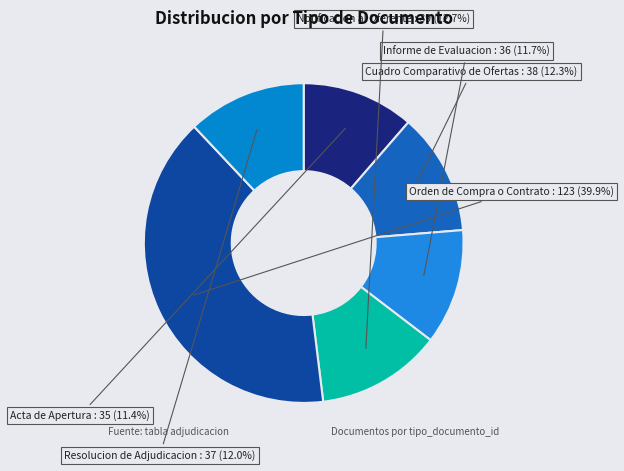

Approximately how many times larger is the value at Cuadro Comparativo de Ofertas compared to Notificacion al Oferente?

1.0